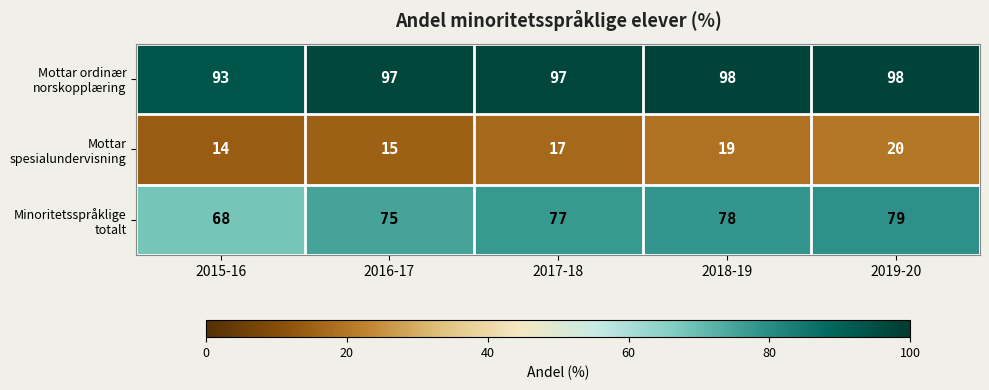

At which category is the sum across all series the highest?

2019-20